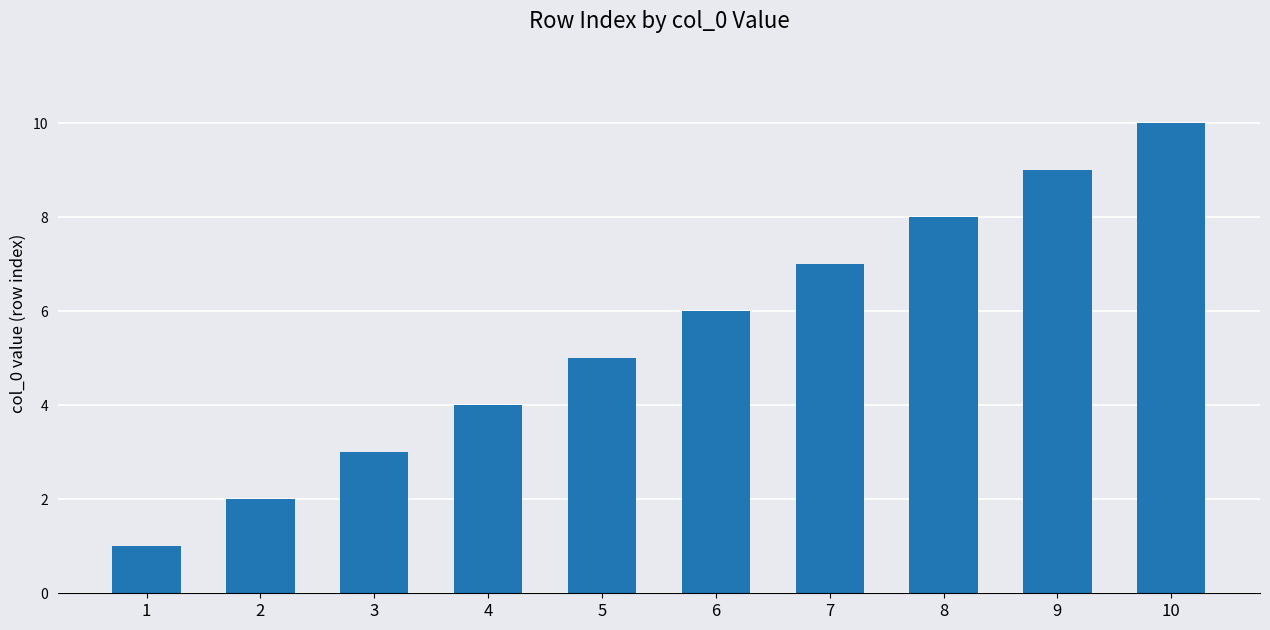

How many data points are less than 6?

5